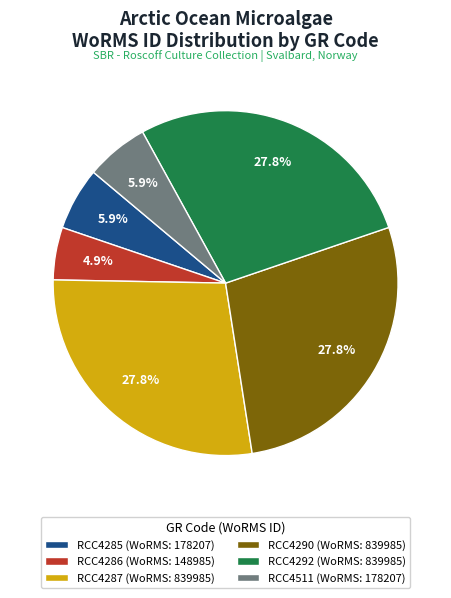

What is the total percentage of RCC4511 and RCC4285?

11.8%